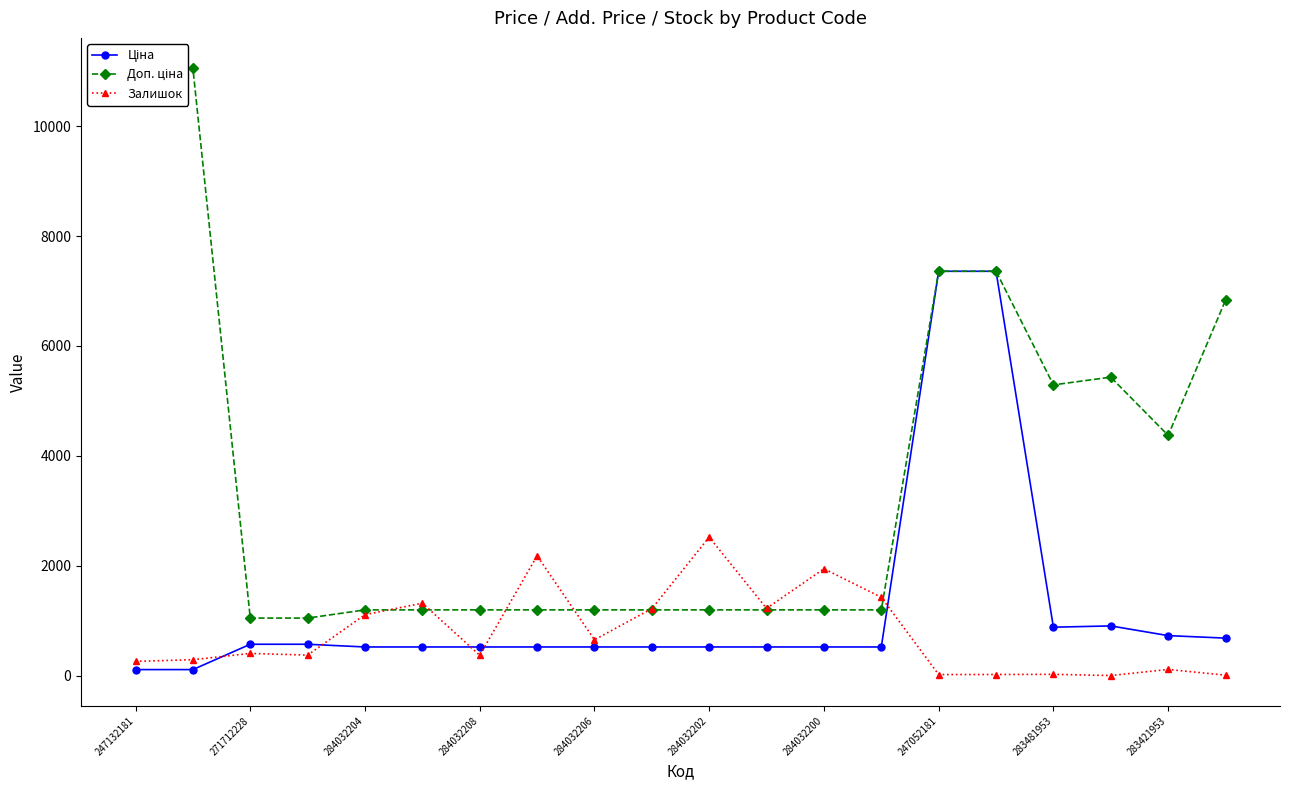

True or false: Залишок has a value of 405.0 at 271712228.

True